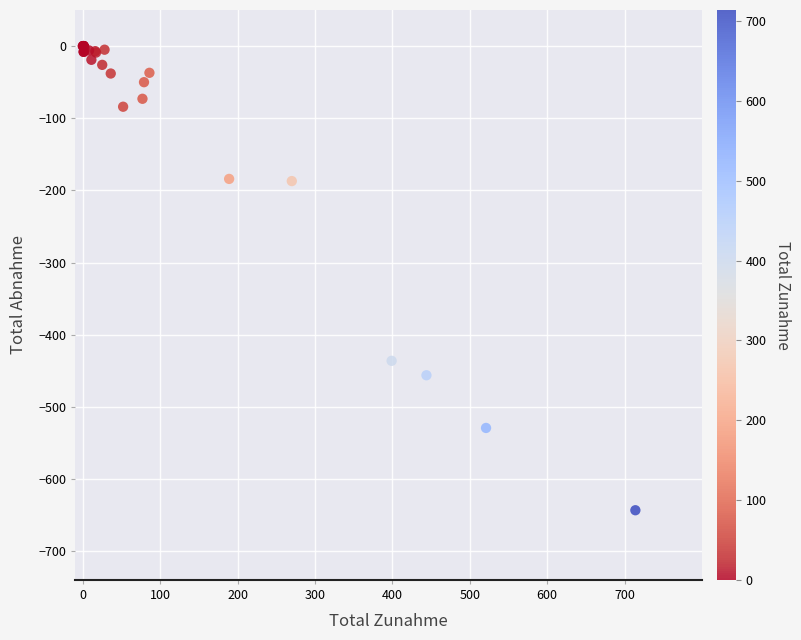

What Y value in the scatter plot is closest to -321?

-436